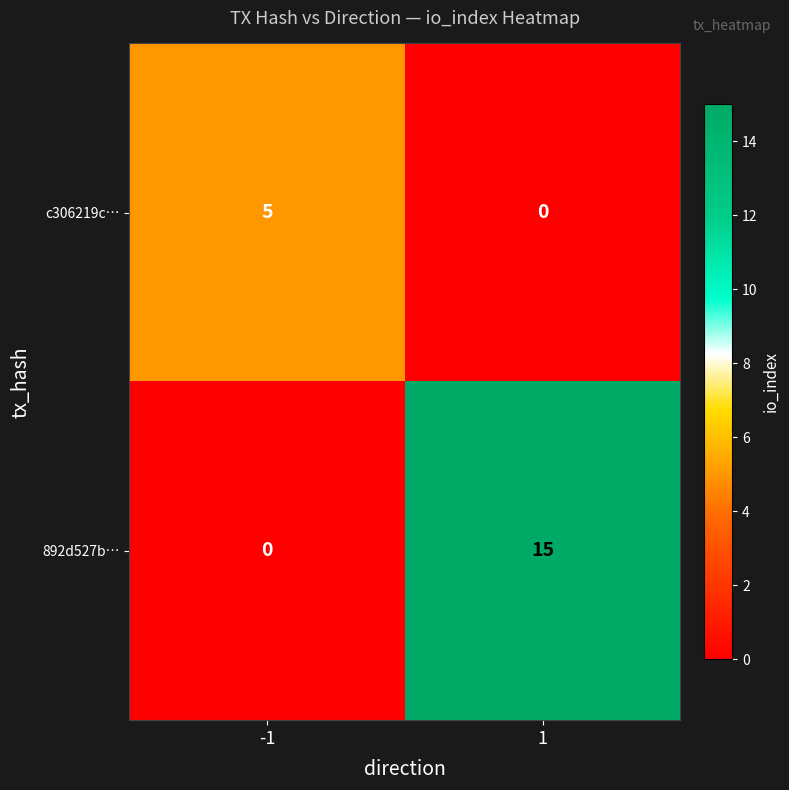

List the series in order of their overall mean, highest first.

892d527b…, c306219c…